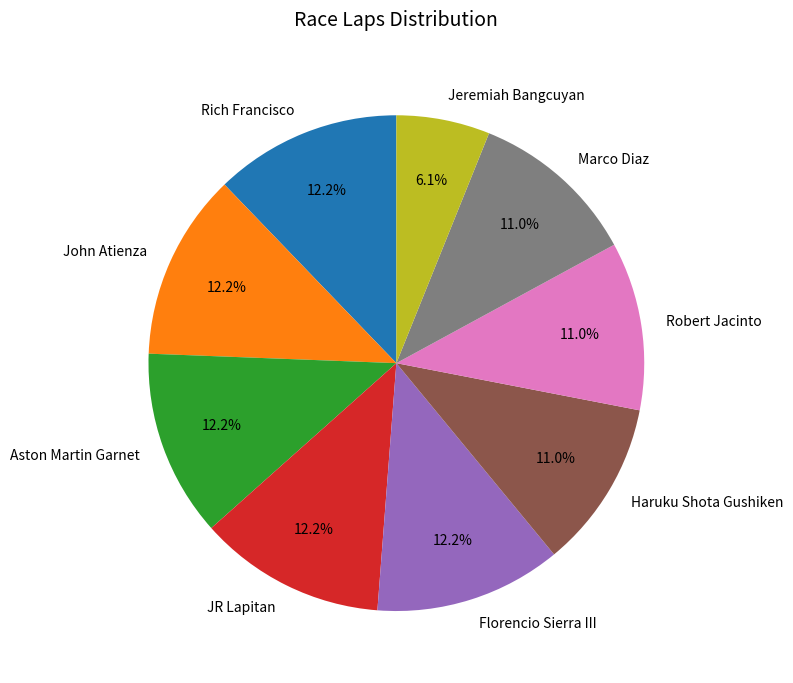

How many slices are in this pie chart?

9